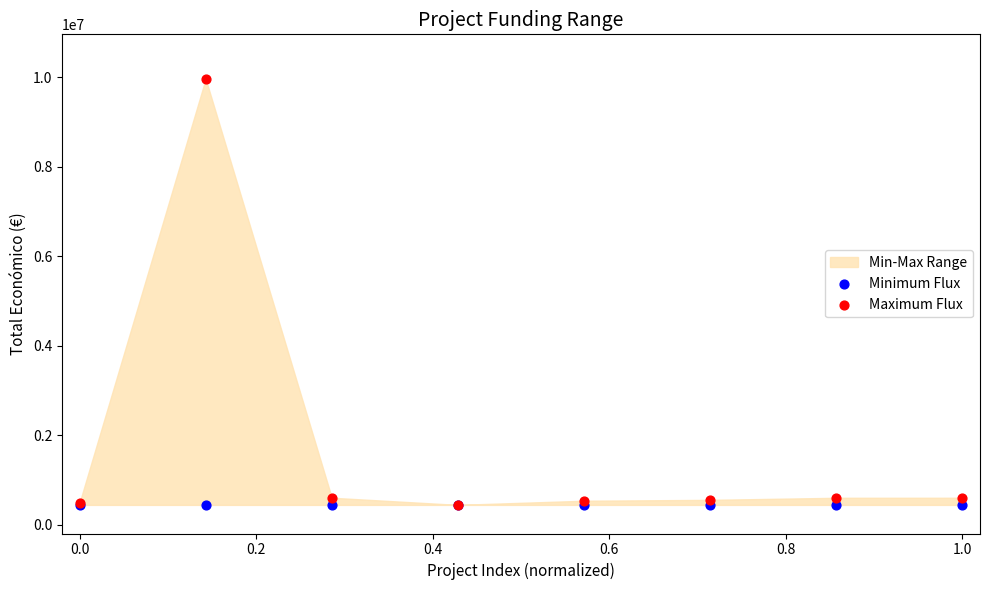

Which series has the widest spread of Y values?

Maximum Flux